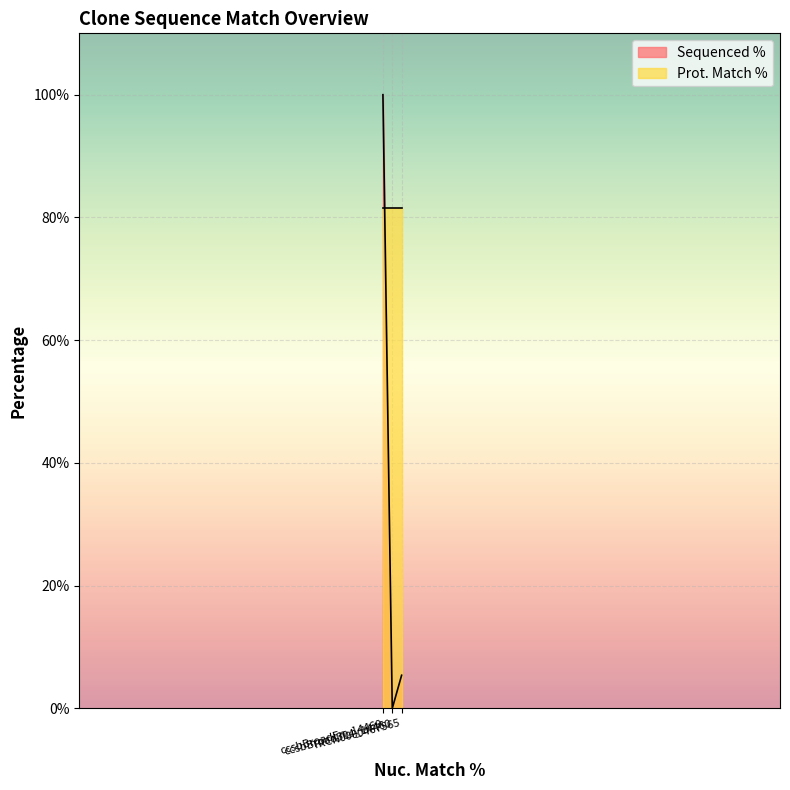

What is the approximate value at TRCN0000467565?

5.4